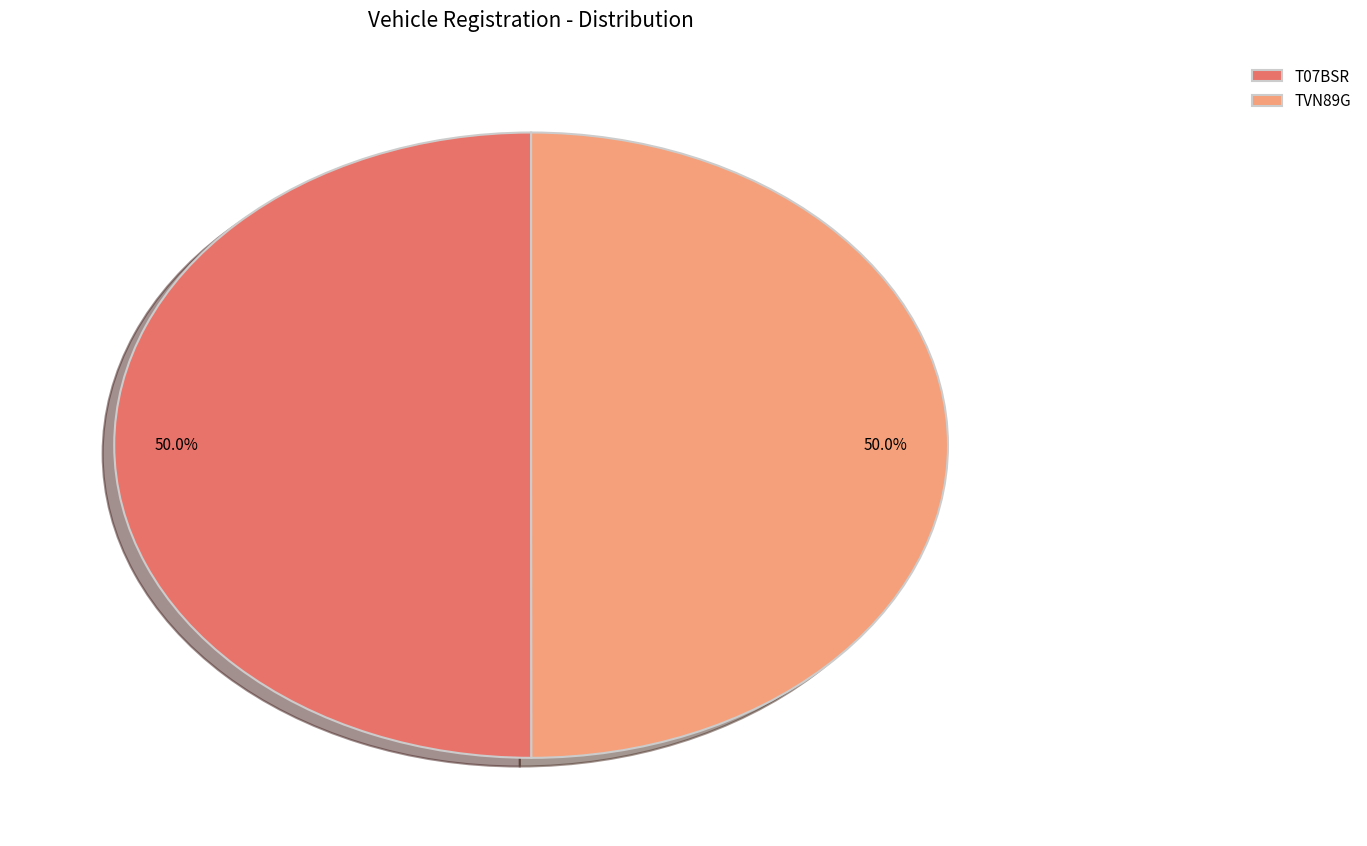

How much of the chart is everything except T07BSR?

50.0%